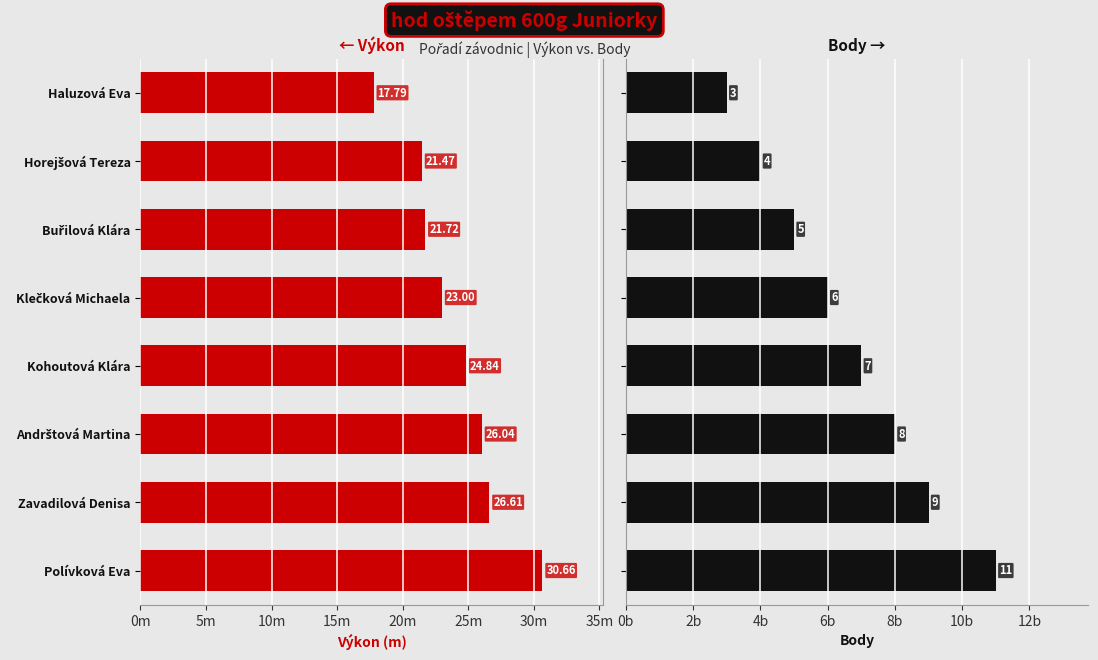

What is the maximum value for Výkon?

30.7